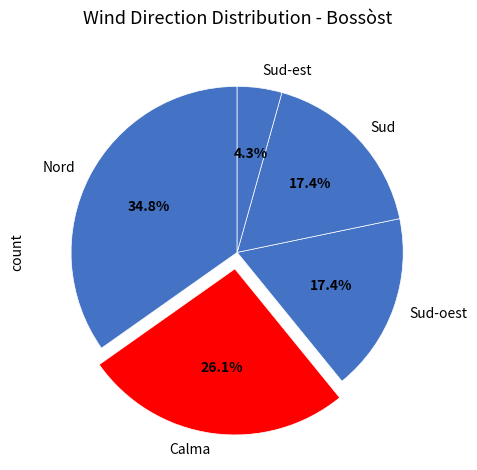

What is the ratio of the value at Calma to the value at Sud-oest?

1.5